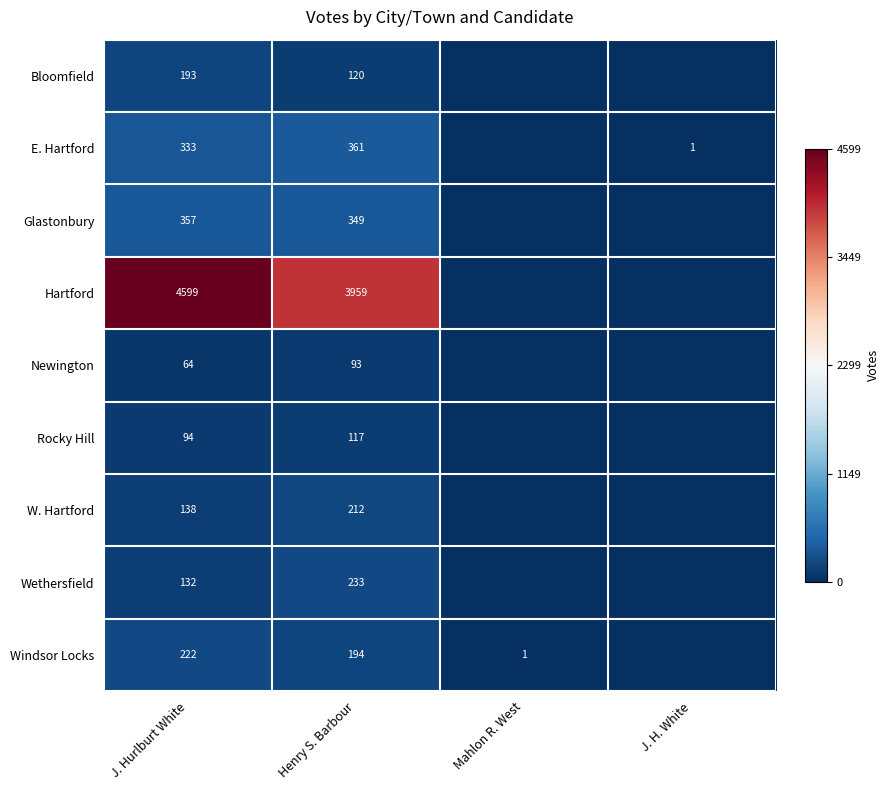

The Newington series shows 37 at J. Hurlburt White. True or false?

False